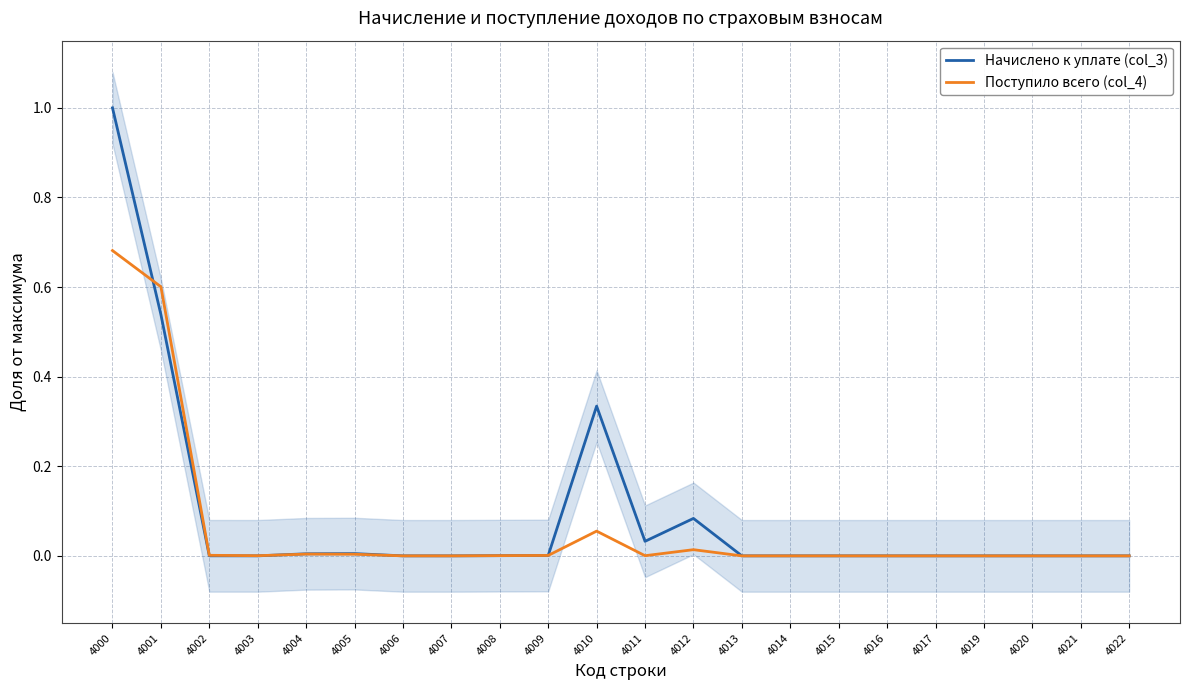

Rank the series by their average value, from highest to lowest.

Начислено к уплате (col_3), Поступило всего (col_4)